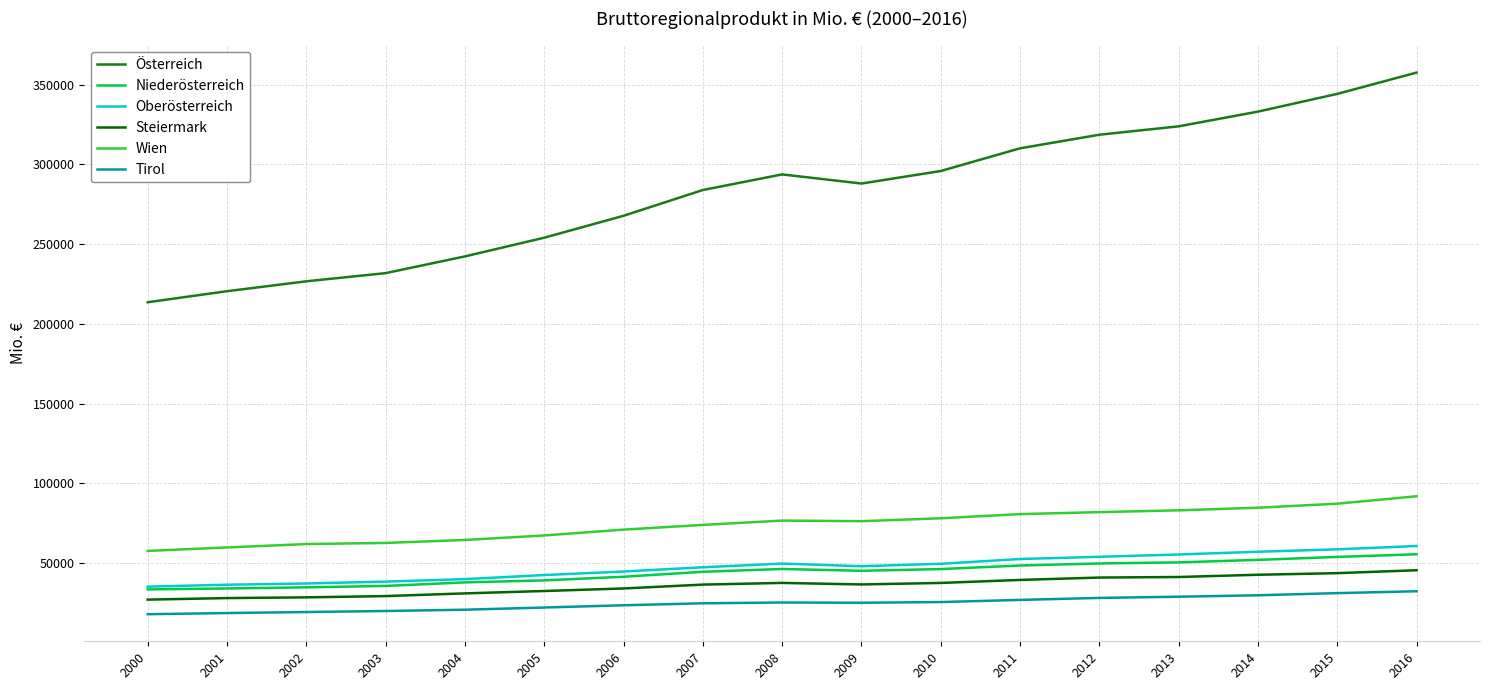

What is the difference between the maximum and second lowest values in the Steiermark series?

17459